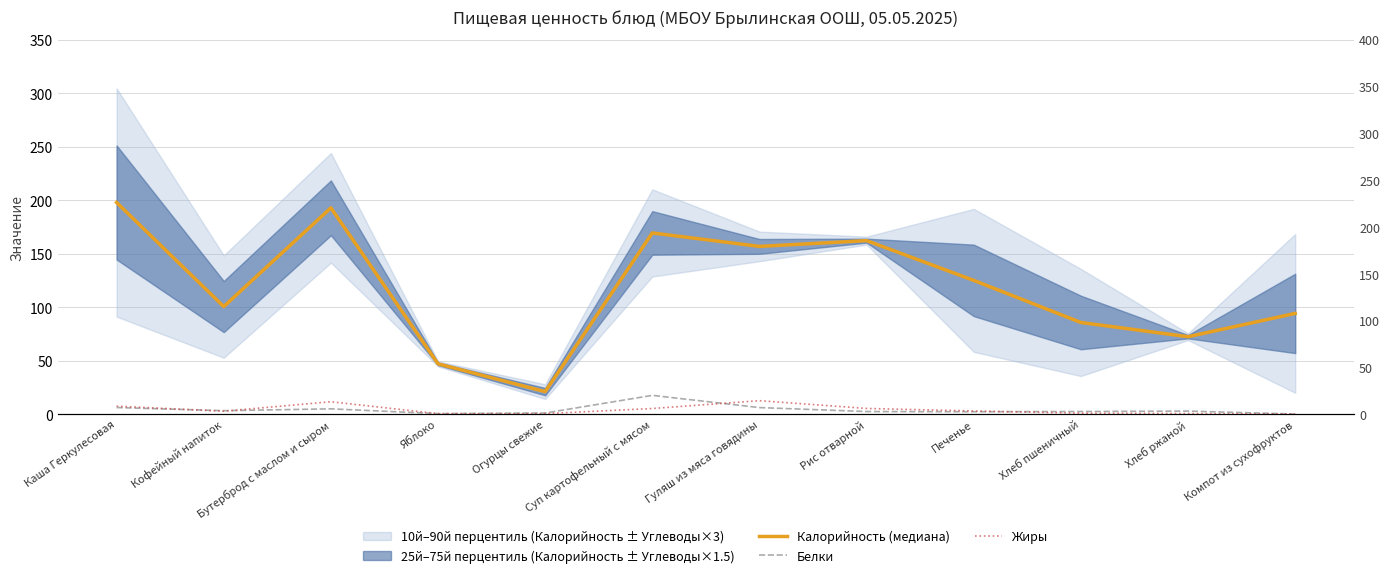

What is the difference between the Калорийность (медиана) values at Огурцы свежие and Яблоко?

26.0